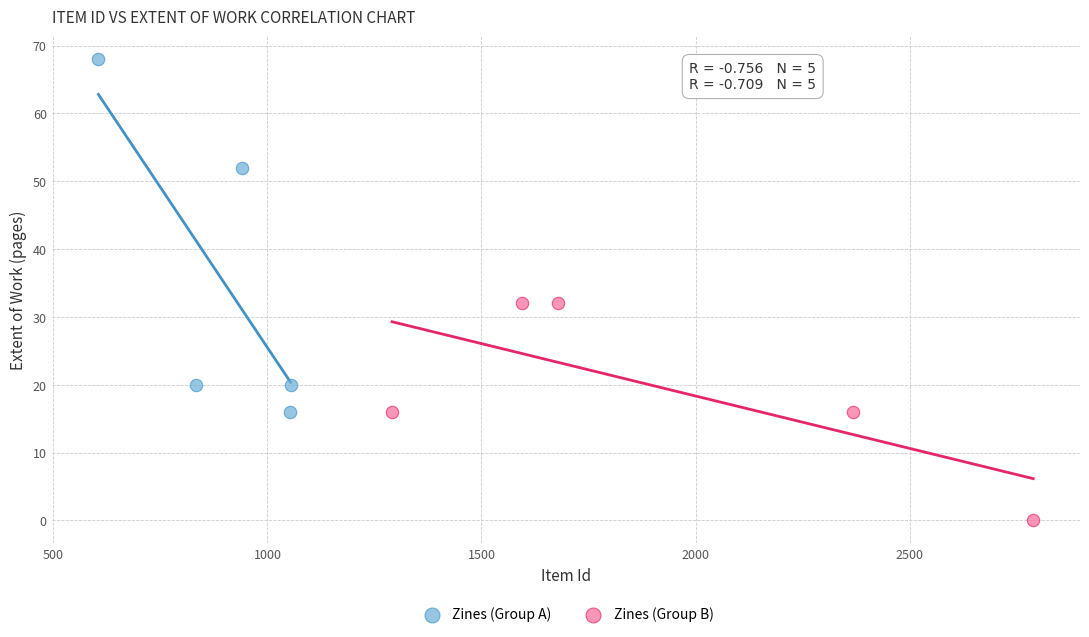

Which series reaches the minimum Y coordinate?

Zines (Group B)